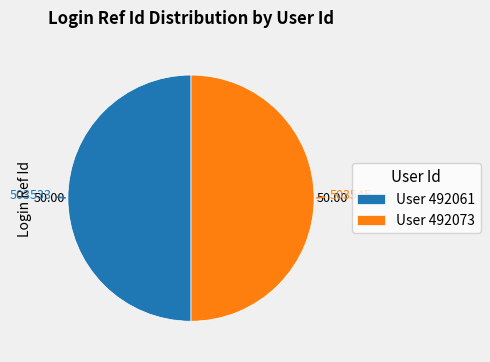

What is the ratio of the value at User 492061 to the value at User 492073?

1.0